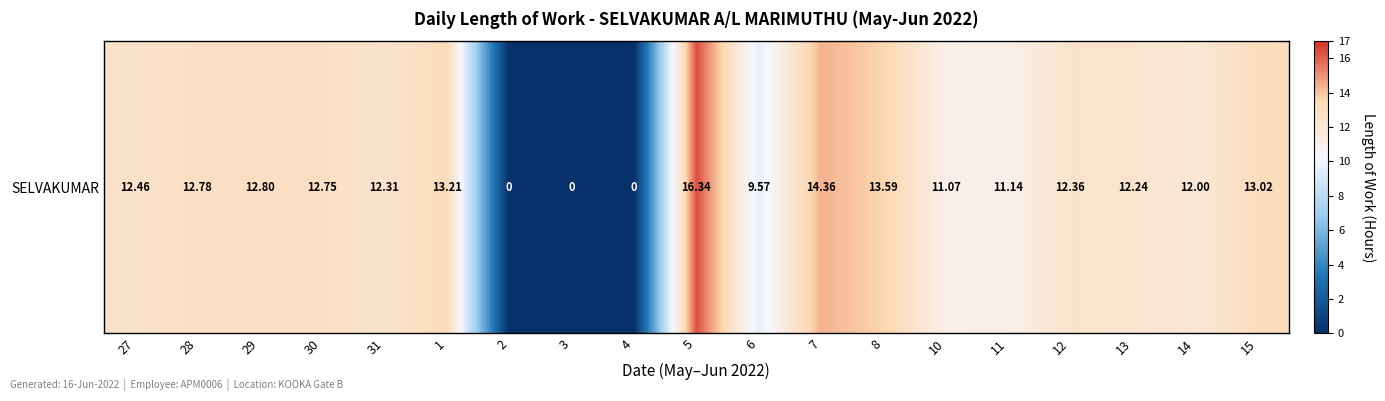

What is the difference between the values at 15 and 30?

0.3